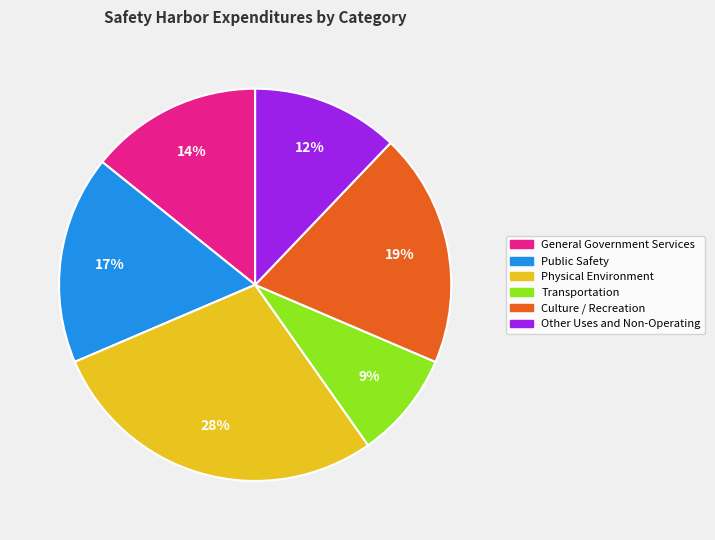

Do Public Safety and Culture / Recreation together represent more than half of the pie?

No